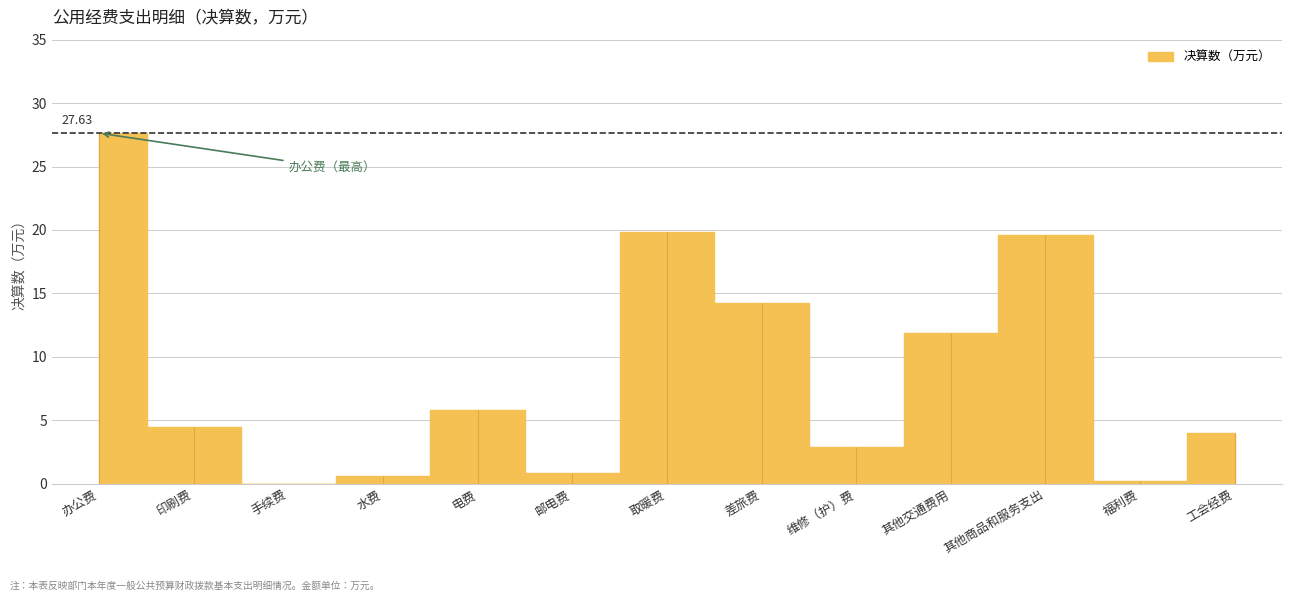

Does the chart have visible grid lines?

Yes